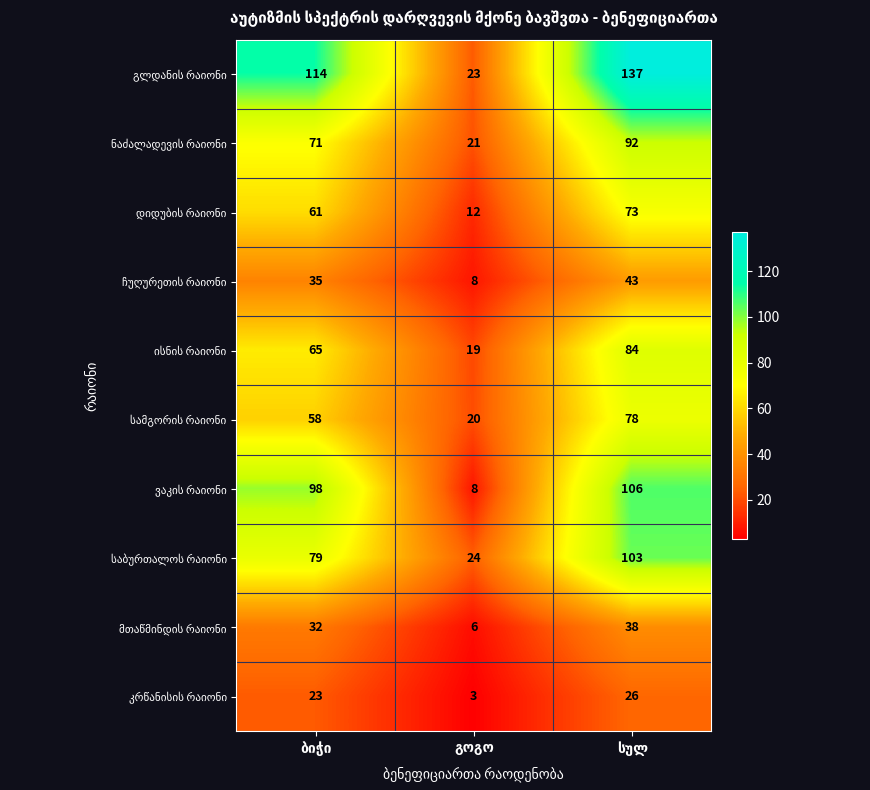

Read the გლდანის რაიონი value at გოგო, to the nearest 10.

20